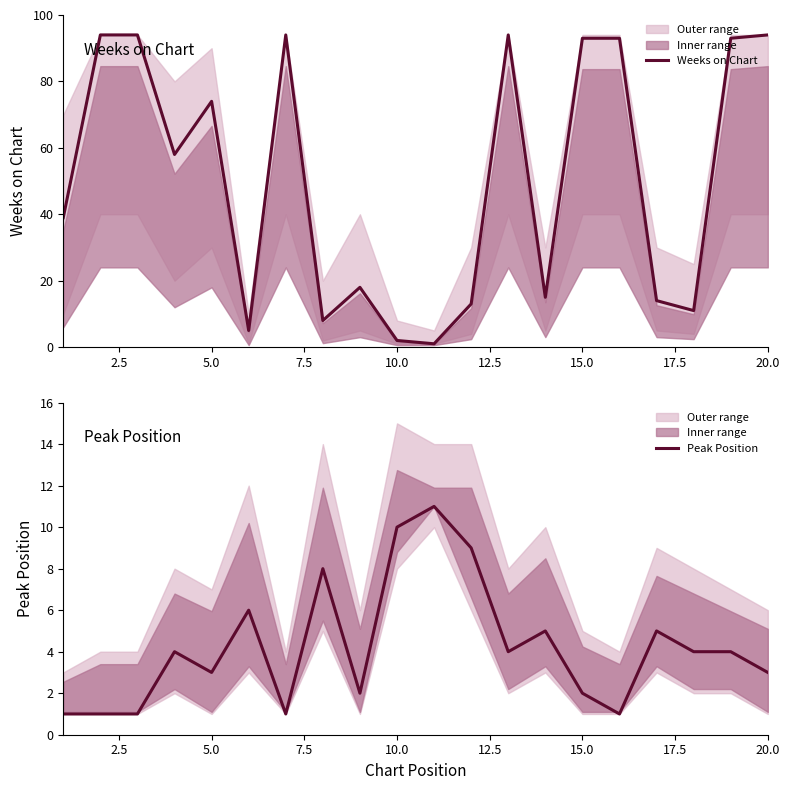

After their last crossing, which series has the higher values: Peak Position or Weeks on Chart?

Weeks on Chart